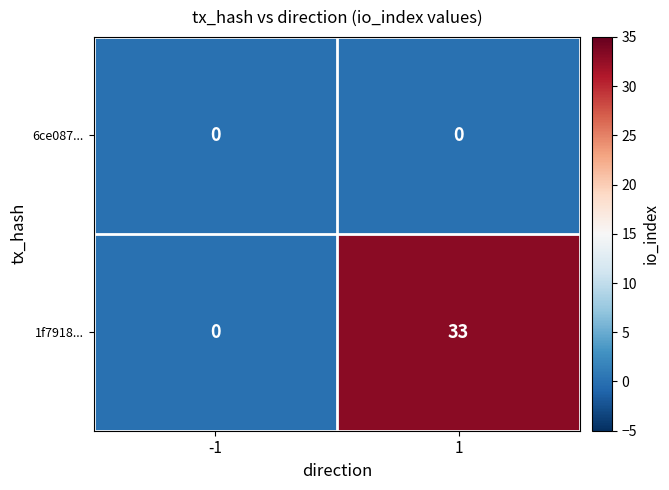

What is the spread (max minus min) of values at 1?

33